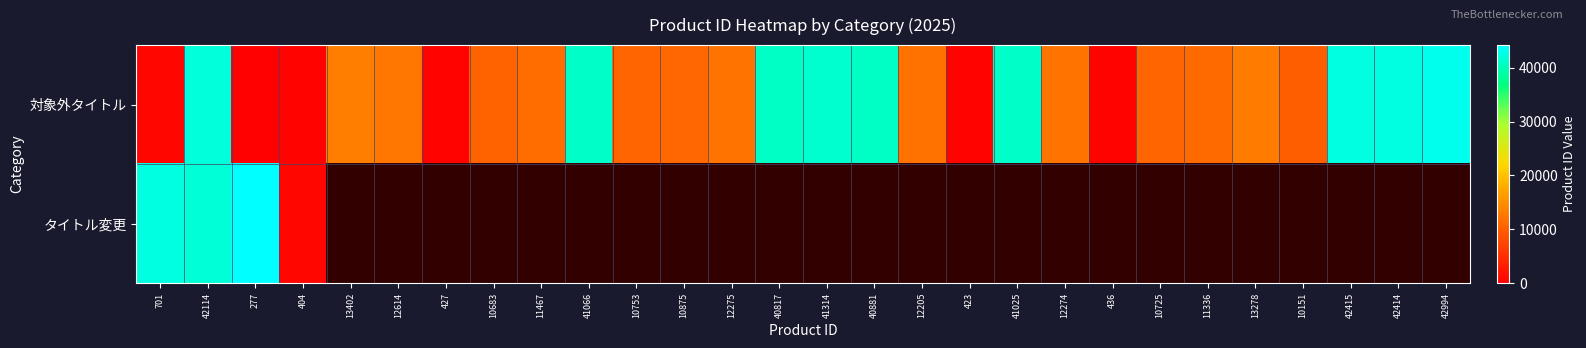

Which series has the largest total across all categories?

対象外タイトル